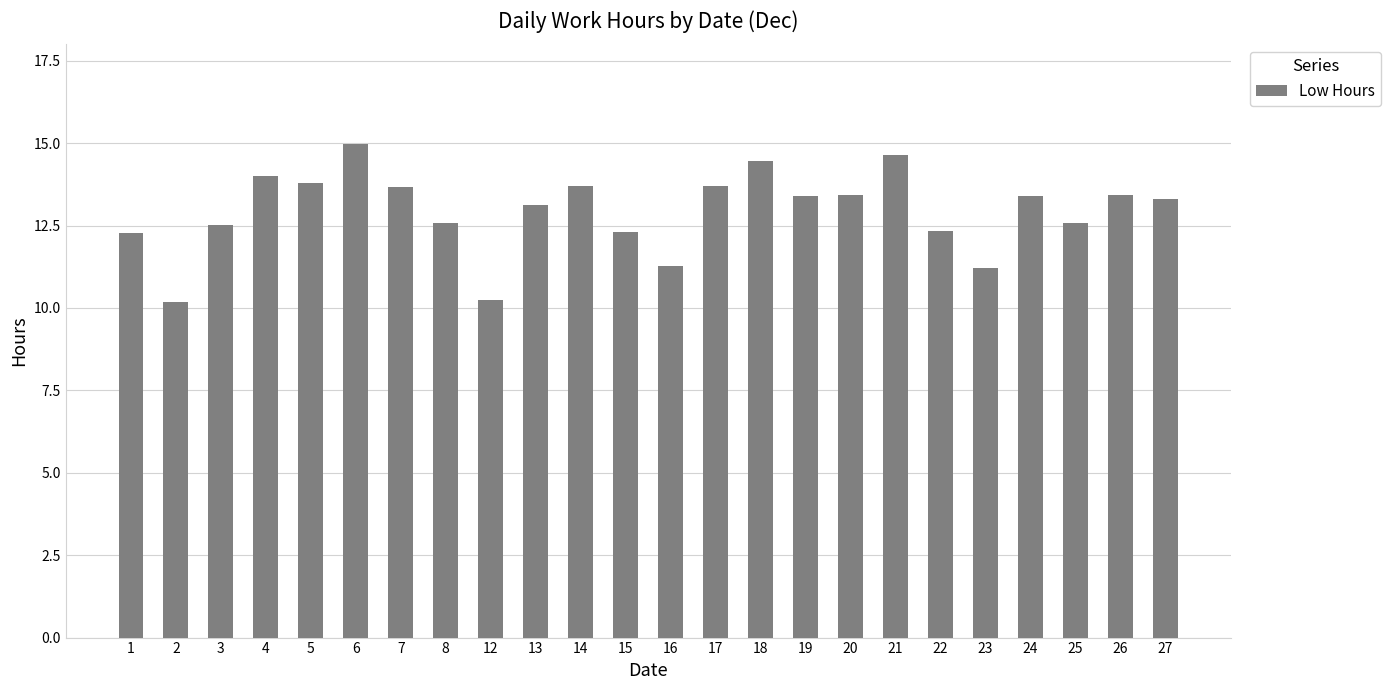

True or false: the data shows 11.2 at 23.

True